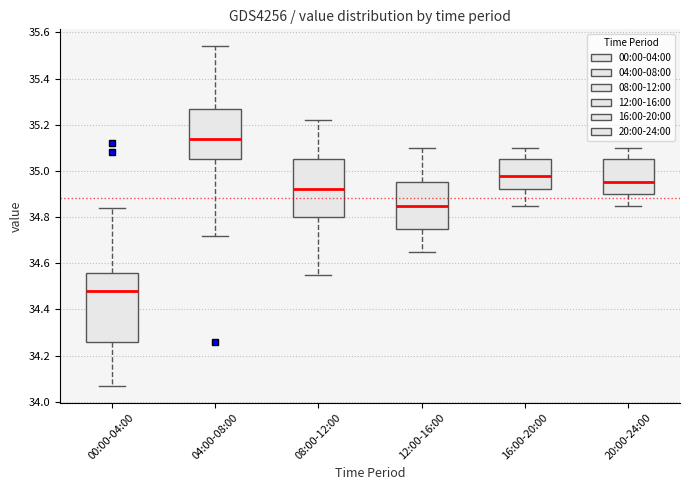

Which box is the tallest, from its lower edge to its upper edge?

00:00-04:00